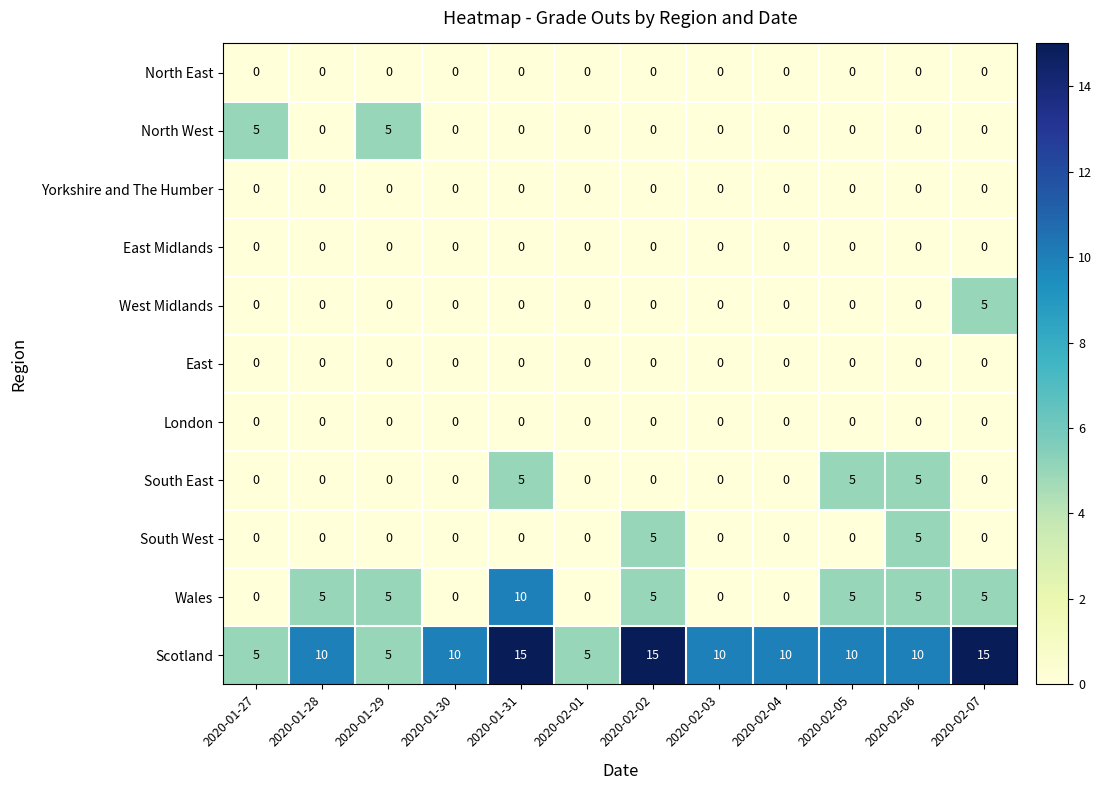

What is the maximum value shown in the chart?

15